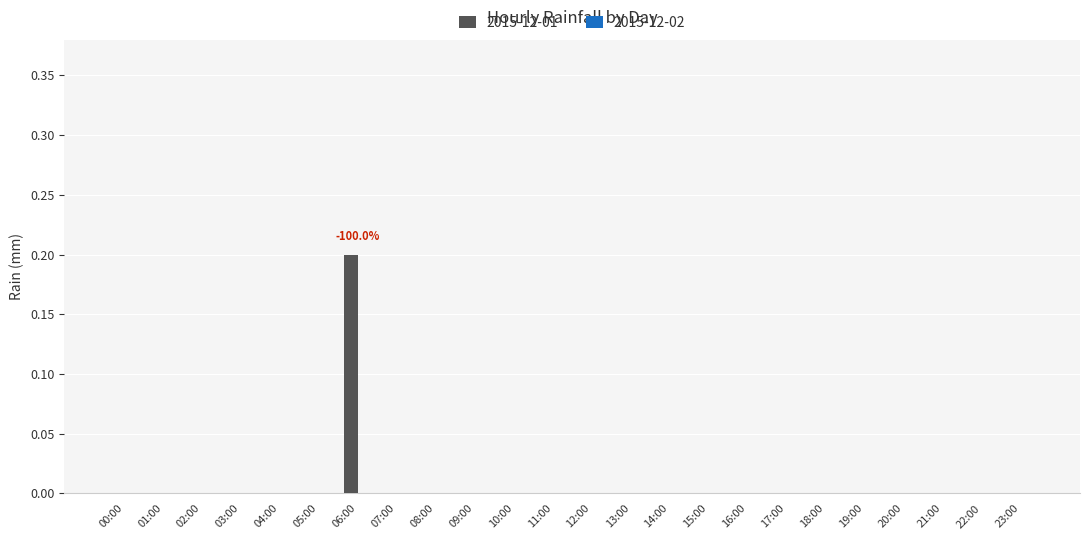

Reading left to right, extract all data points from this chart.

00:00=0.0	01:00=0.0	02:00=0.0	03:00=0.0	04:00=0.0	05:00=0.0	06:00=0.2	07:00=0.0	08:00=0.0	09:00=0.0	10:00=0.0	11:00=0.0	12:00=0.0	13:00=0.0	14:00=0.0	15:00=0.0	16:00=0.0	17:00=0.0	18:00=0.0	19:00=0.0	20:00=0.0	21:00=0.0	22:00=0.0	23:00=0.0